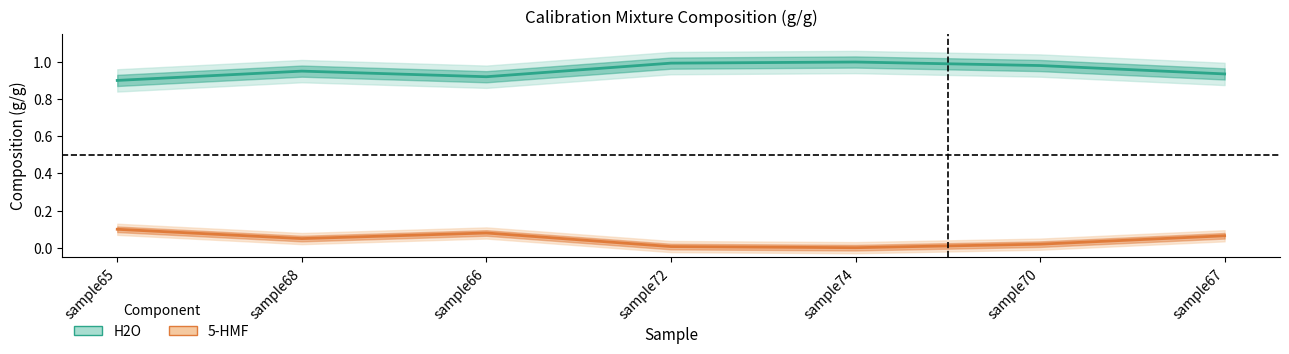

True or false: 5-HMF and H2O intersect in this chart.

False